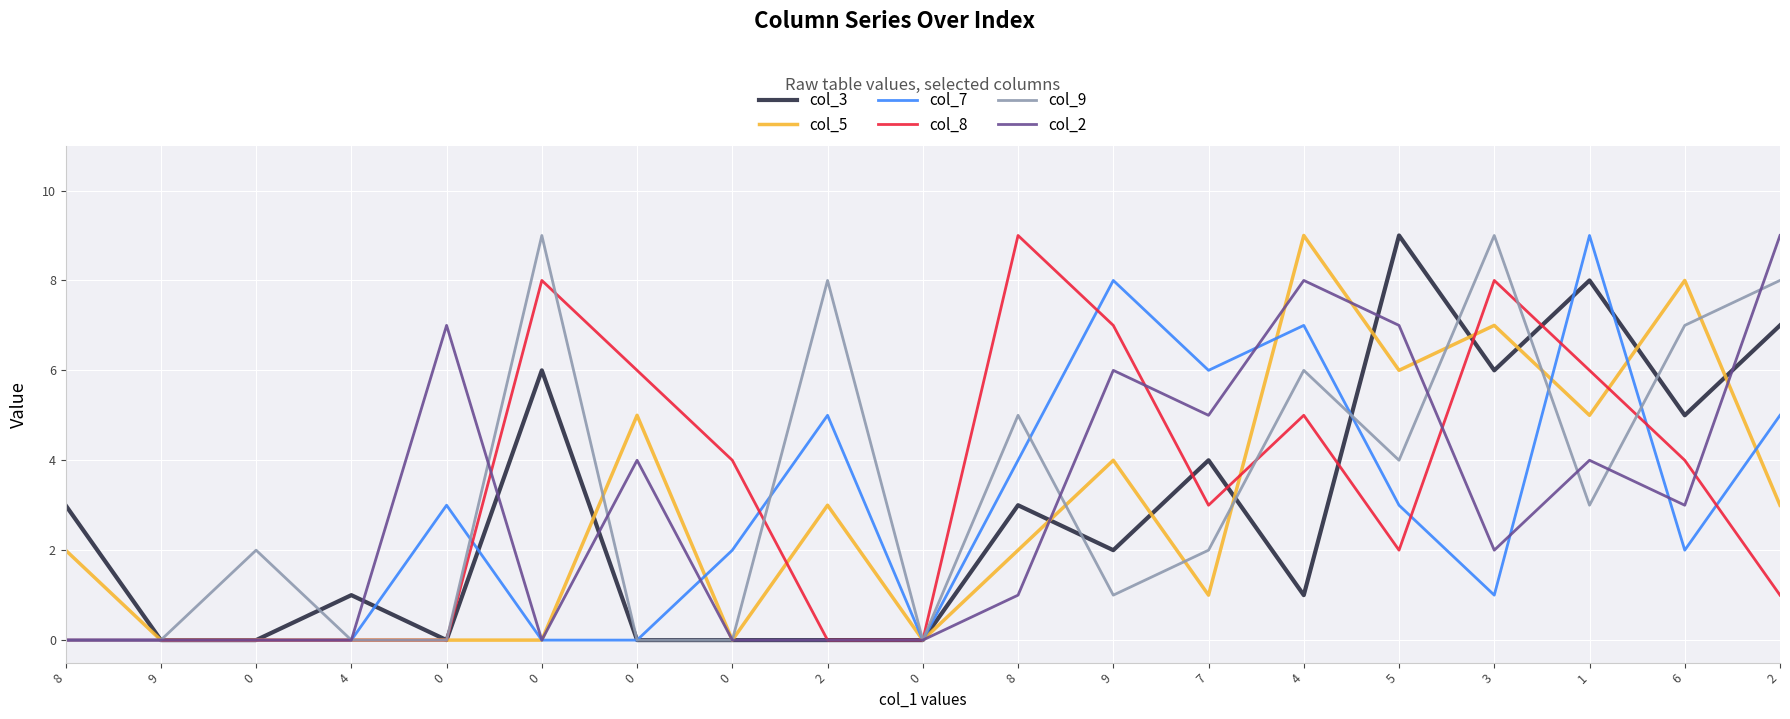

What is the difference between the maximum and minimum values in the col_8 series?

9